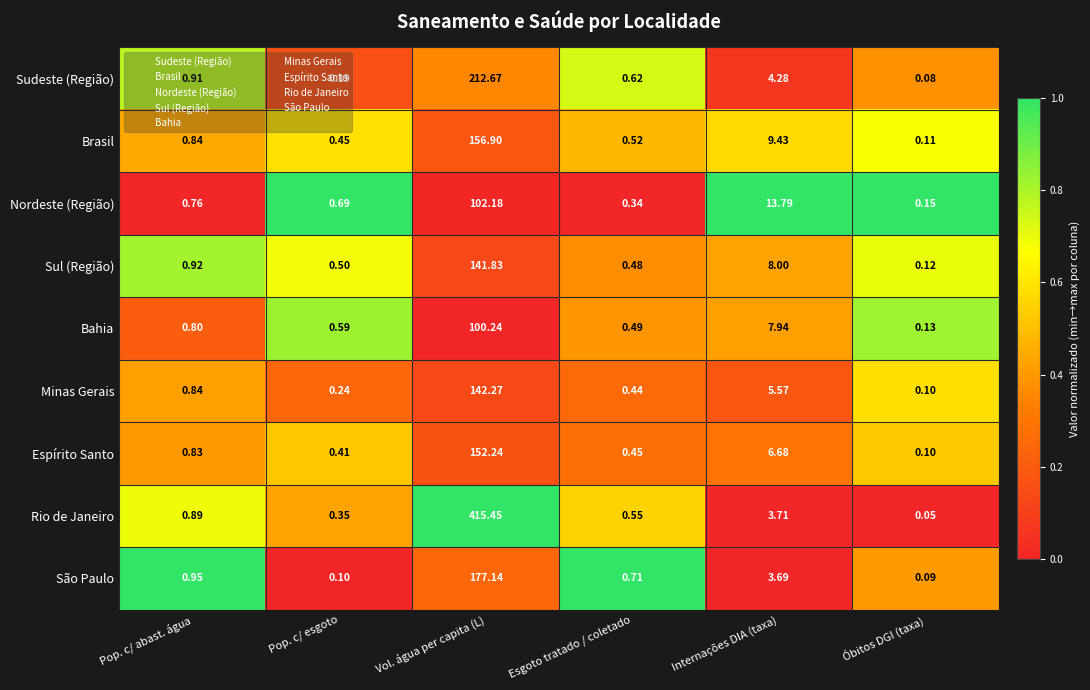

Rank the series by their maximum value, from lowest to highest.

Bahia, Nordeste (Região), Sul (Região), Minas Gerais, Espírito Santo, Brasil, São Paulo, Sudeste (Região), Rio de Janeiro